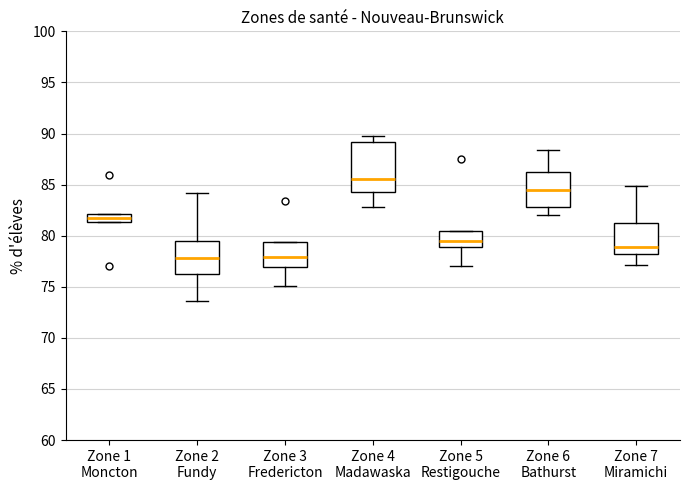

Which box is the tallest, from its lower edge to its upper edge?

Zone 4 Madawaska